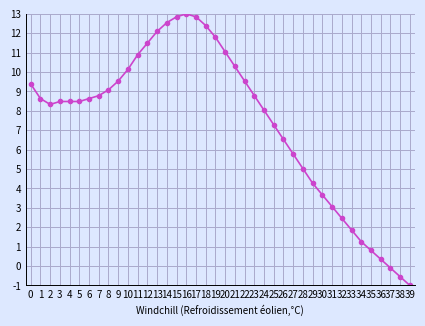

Does the chart display data point markers on the line(s)?

Yes